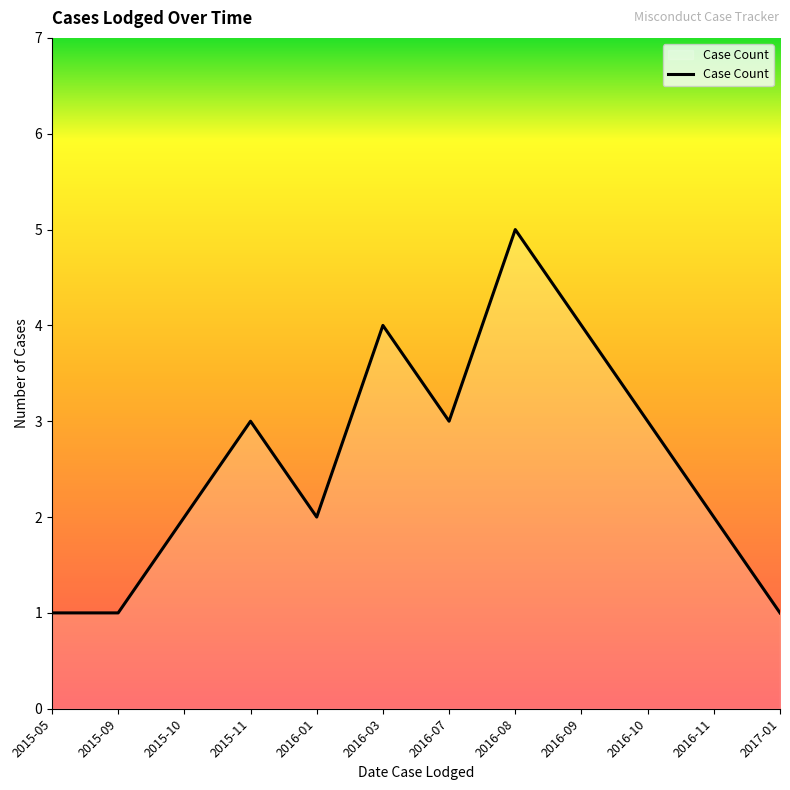

What is the change in value from 2015-10 to 2017-01?

-1